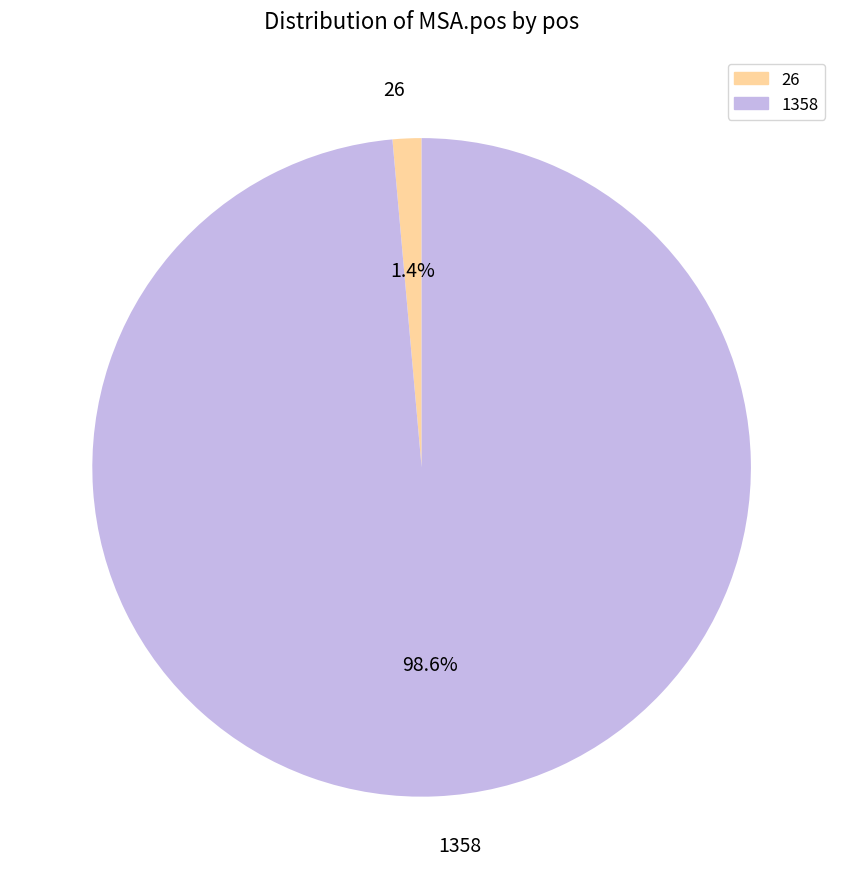

Does any single category account for the majority?

Yes